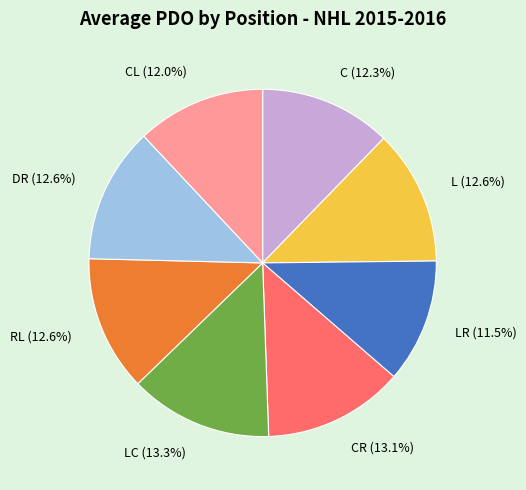

Is there a majority slice in this chart?

No